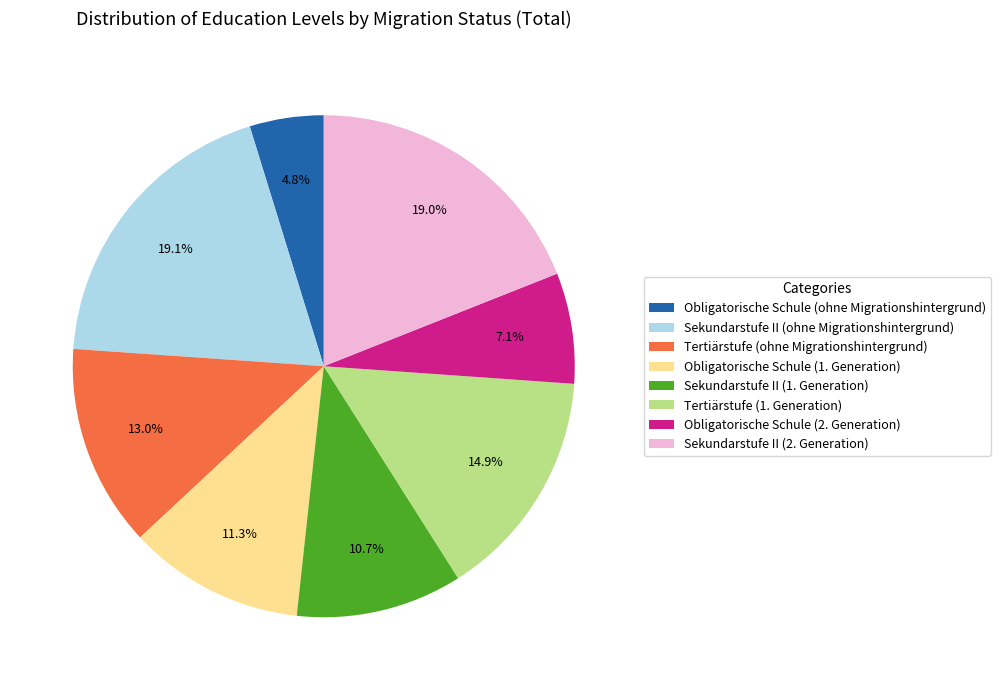

Does Sekundarstufe II (ohne Migrationshintergrund) represent more than half of the total?

No